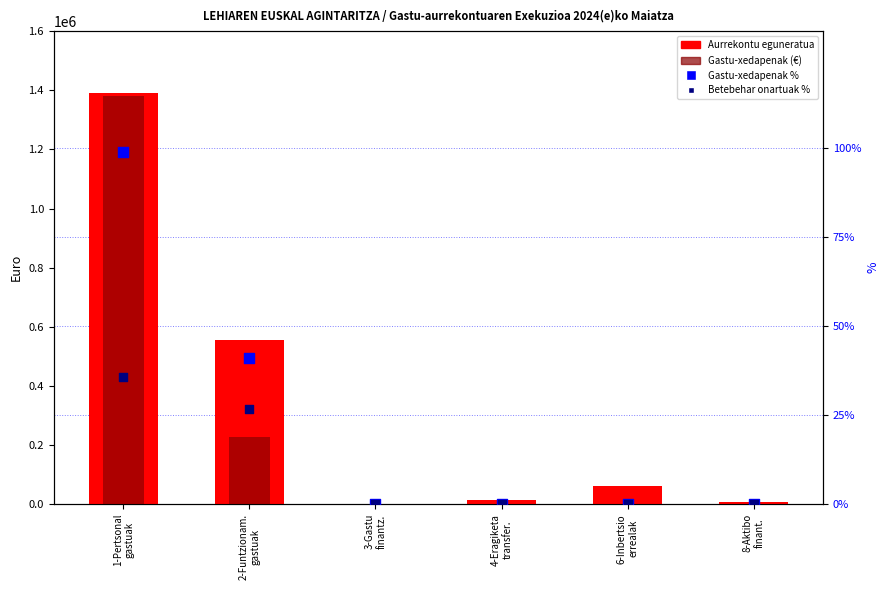

Which series contains the lowest Y value?

Gastu-xedapenak